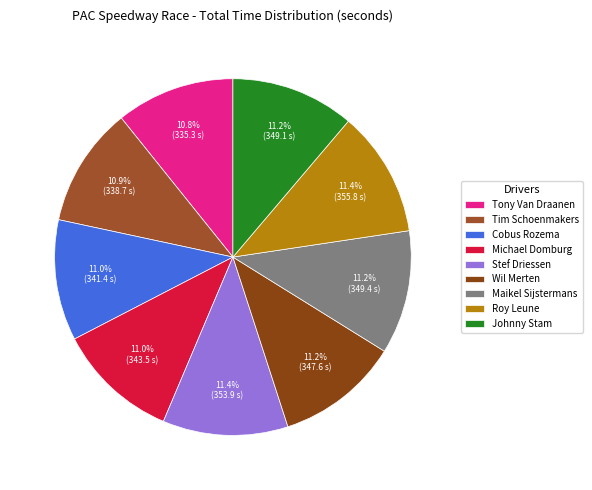

What percentage do Johnny Stam and Wil Merten together represent?

22.4%